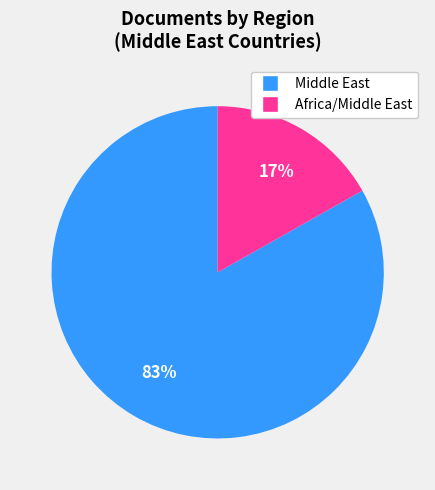

To the nearest percent, what is the average slice percentage?

50%